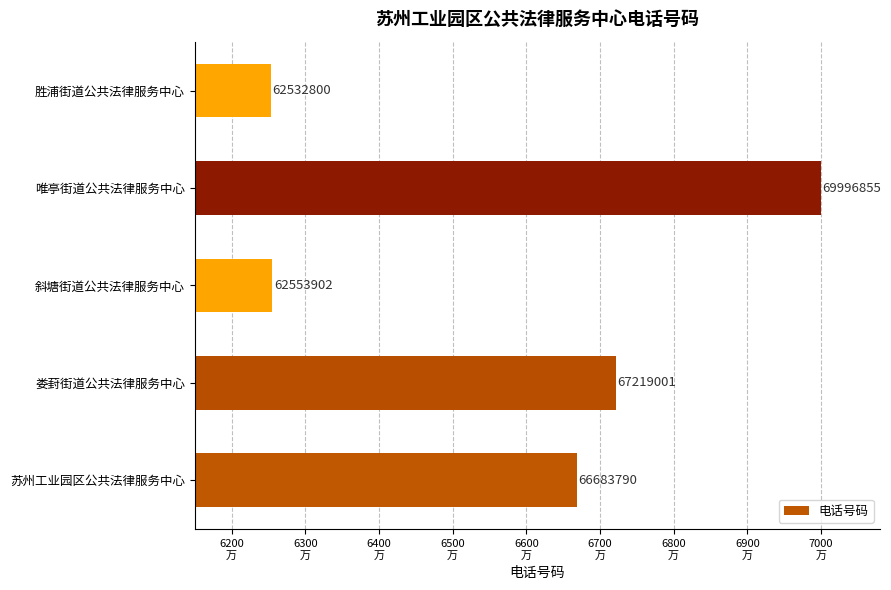

List the labels in order of value, smallest first.

胜浦街道公共法律服务中心, 斜塘街道公共法律服务中心, 苏州工业园区公共法律服务中心, 娄葑街道公共法律服务中心, 唯亭街道公共法律服务中心